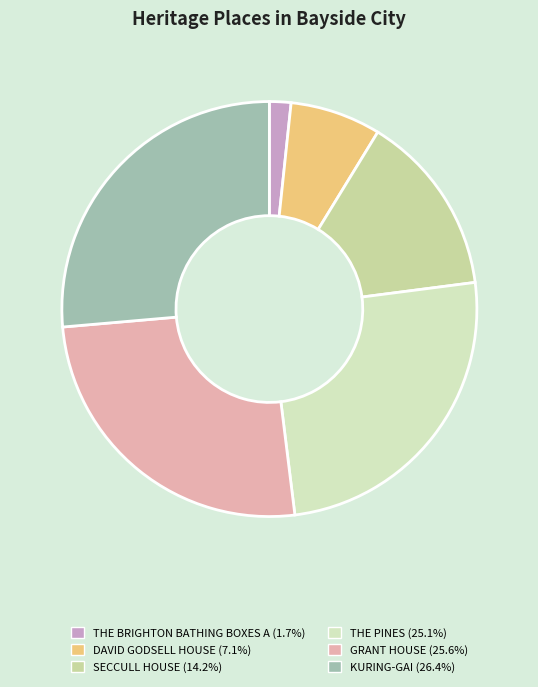

Is there any slice that represents more than half of the pie?

No